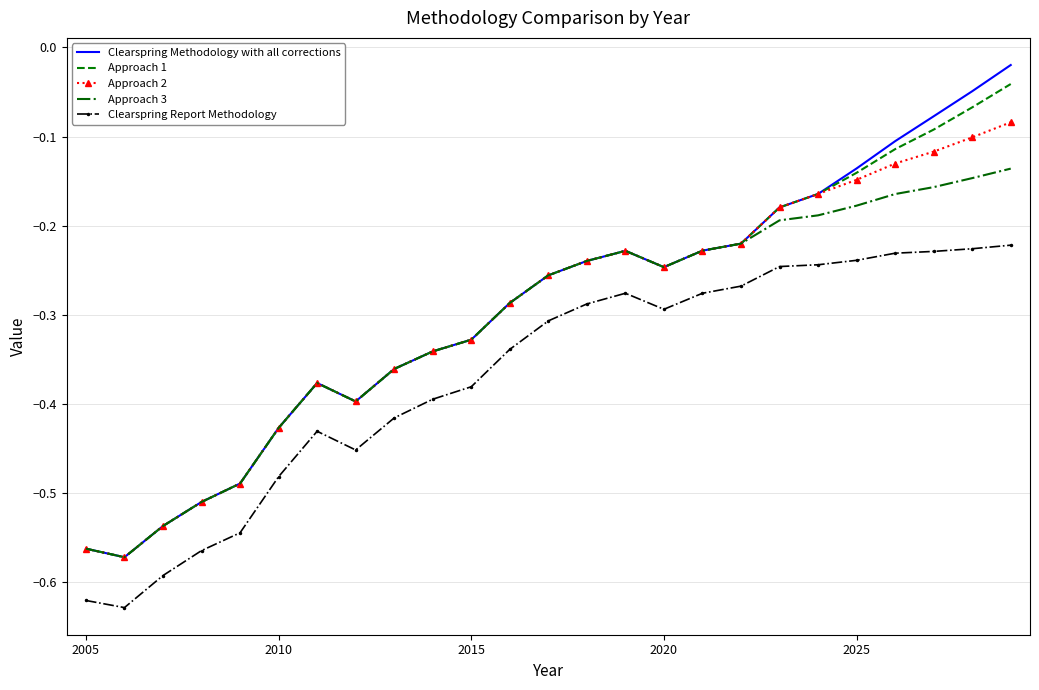

True or false: Approach 2 and Clearspring Report Methodology intersect in this chart.

False